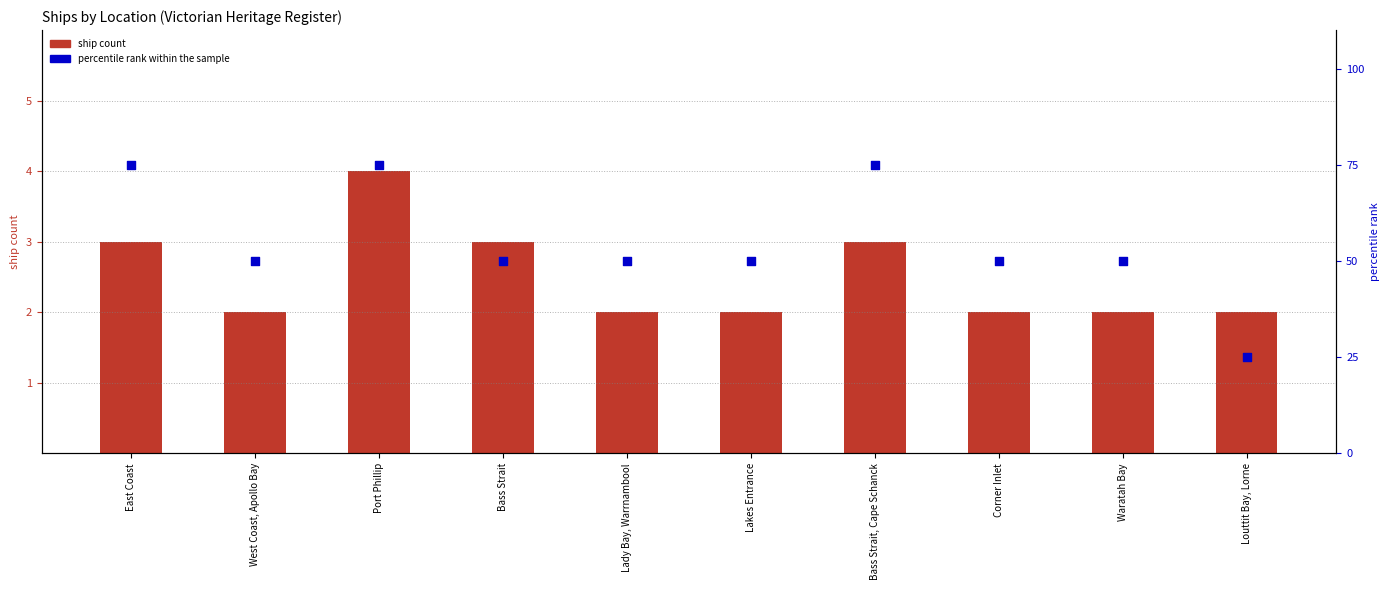

Is the value of ship count at East Coast greater than the value of percentile rank within the sample at Lakes Entrance?

No